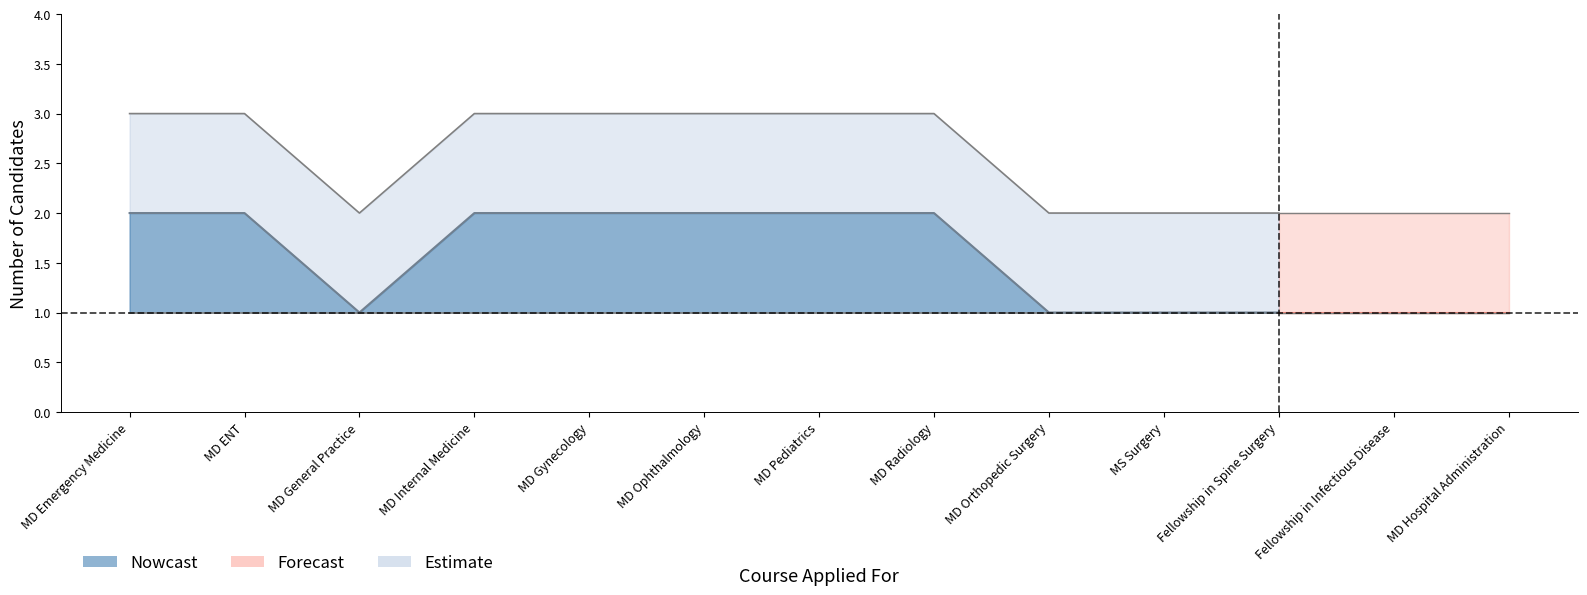

List the labels in order of Estimate_upper value, largest first.

MD Emergency Medicine, MD ENT, MD Internal Medicine, MD Gynecology, MD Ophthalmology, MD Pediatrics, MD Radiology, MD General Practice, MD Orthopedic Surgery, MS Surgery, Fellowship in Spine Surgery, Fellowship in Infectious Disease, MD Hospital Administration